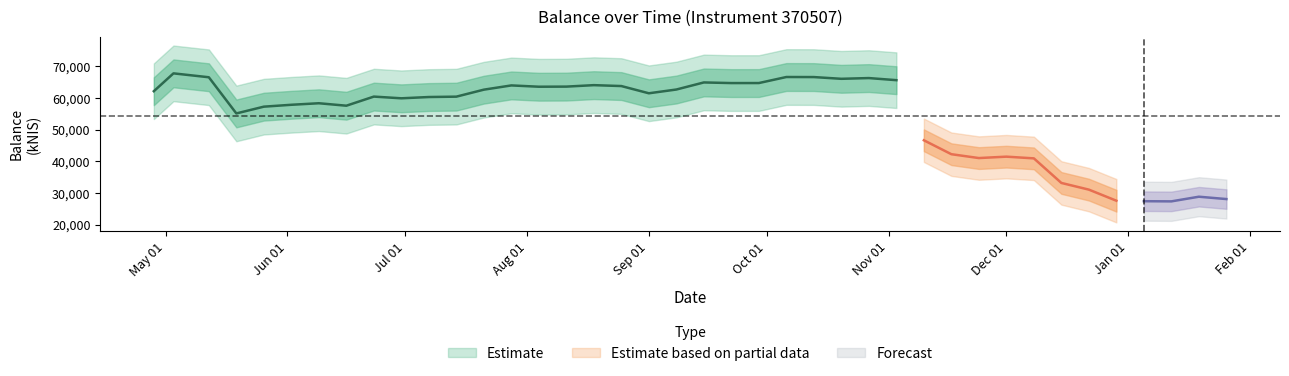

How many points are lower than both their immediate neighbors (excluding endpoints)?

9